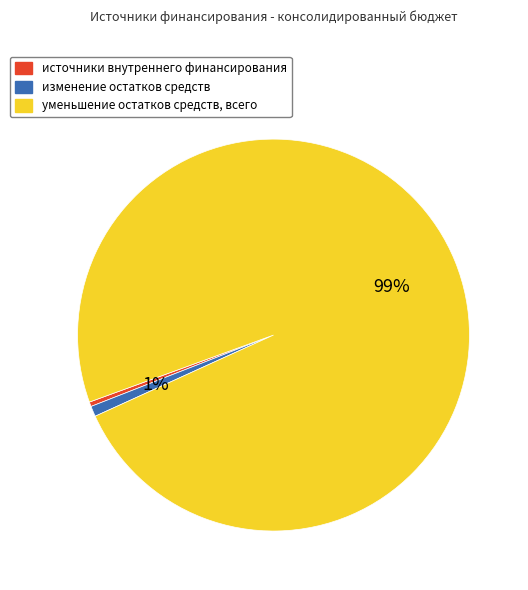

Count the number of slices in the pie.

3